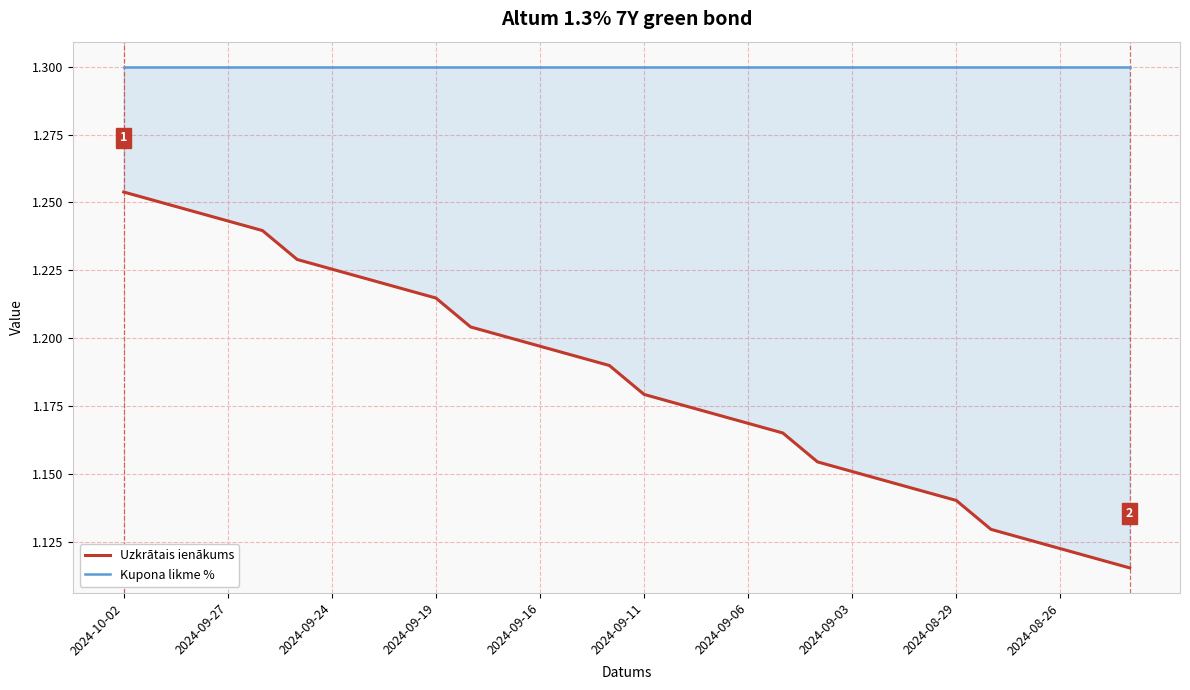

What is the approximate value of Uzkrātais ienākums at 23?

1.1